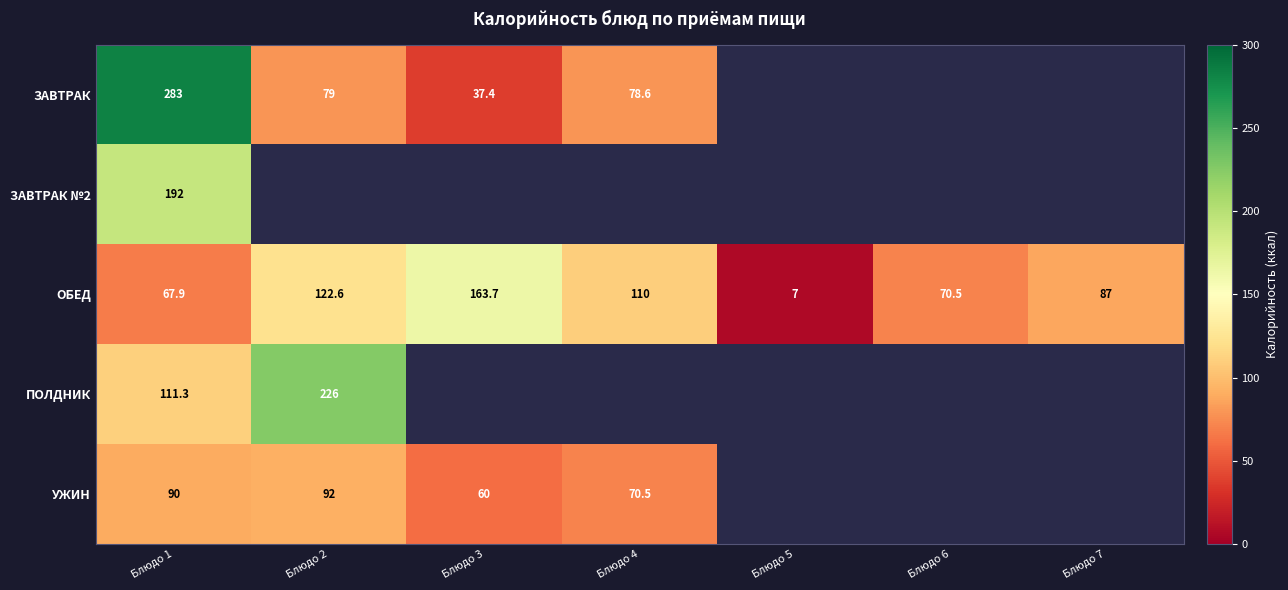

The ОБЕД series shows 30.0 at Блюдо 4. True or false?

False